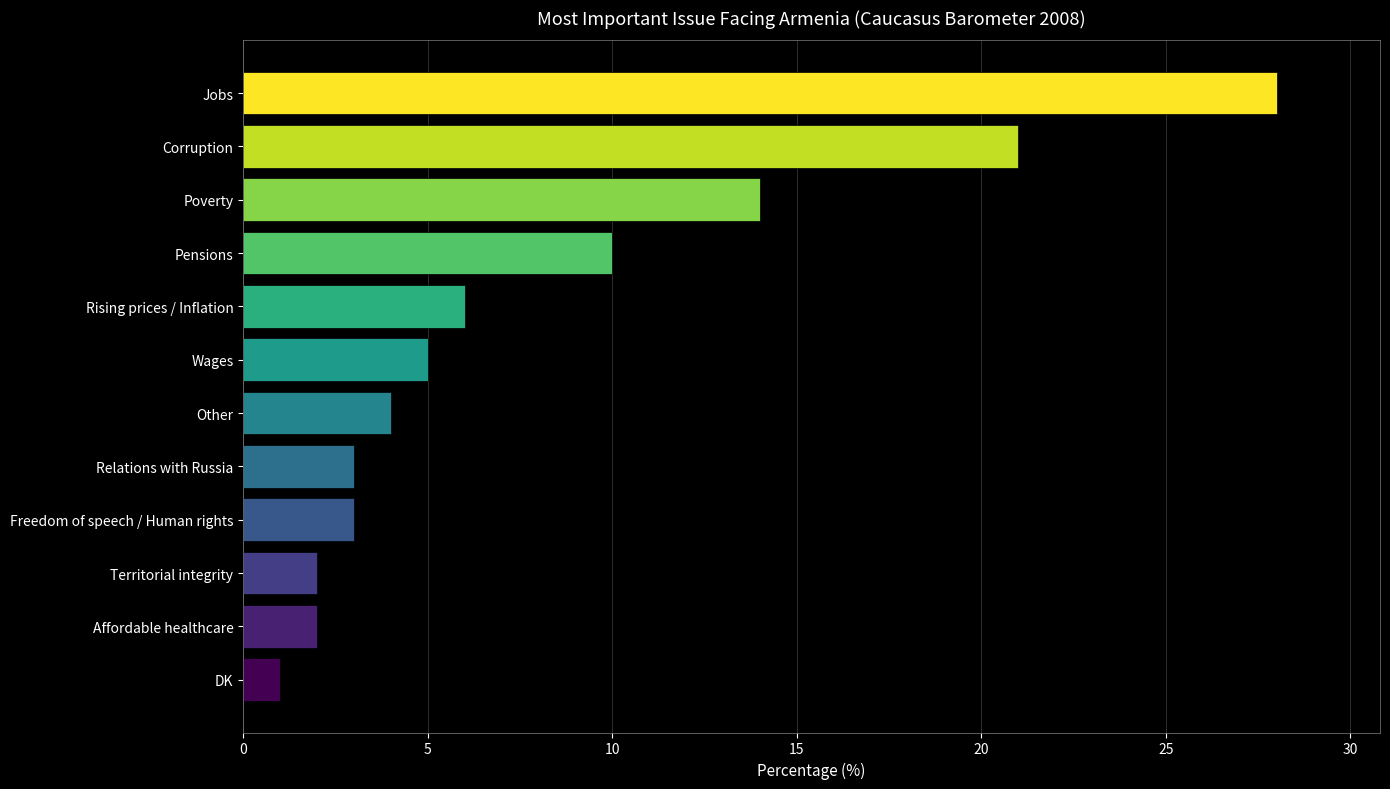

Is it true that the value at Poverty is 9?

False